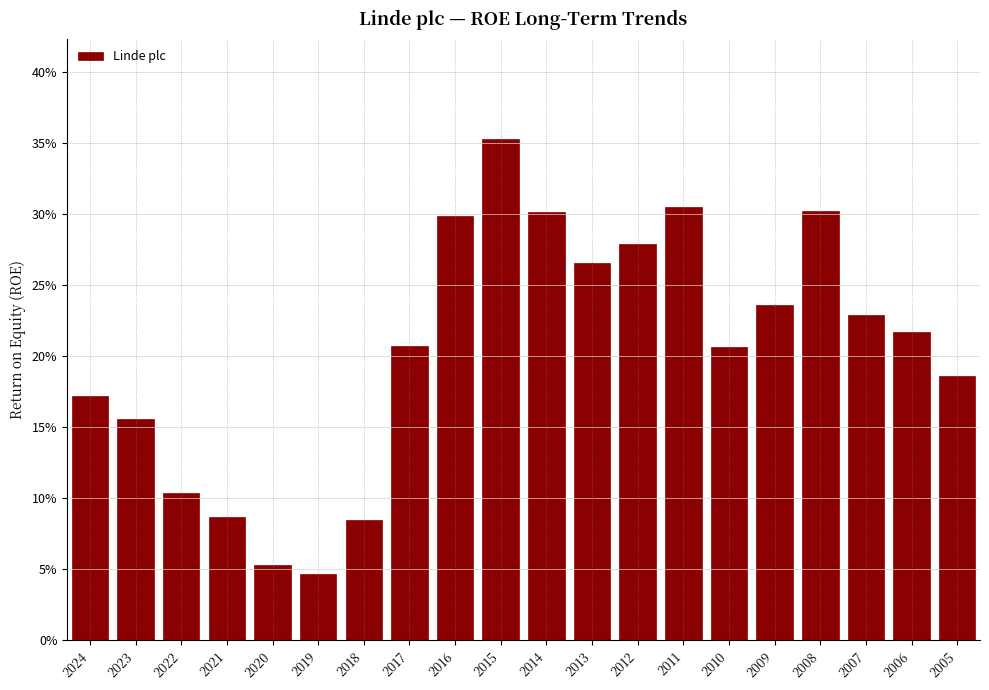

Are the bars horizontal?

No